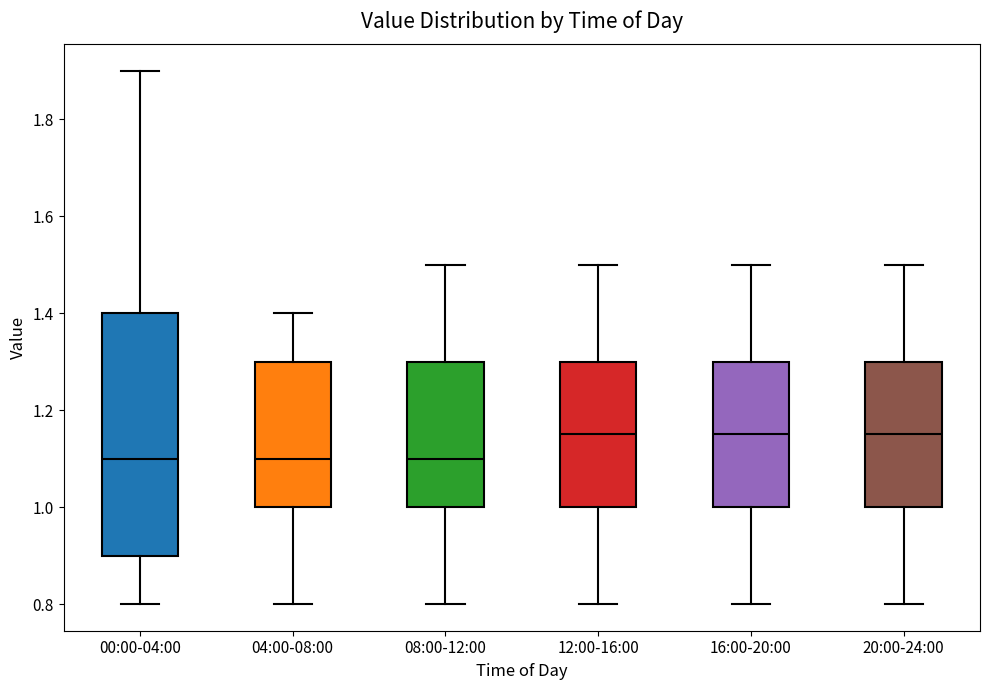

Where does the upper whisker of the box for 20:00-24:00 end on the y-axis? The values are not printed on the chart, so give them approximately, as read against the axis.

1.50